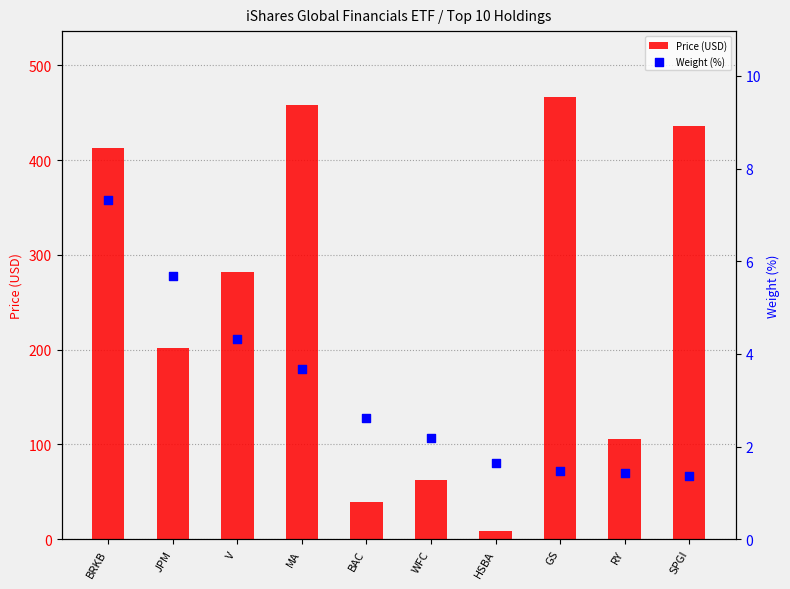

What is the total value across all series at GS?

467.6